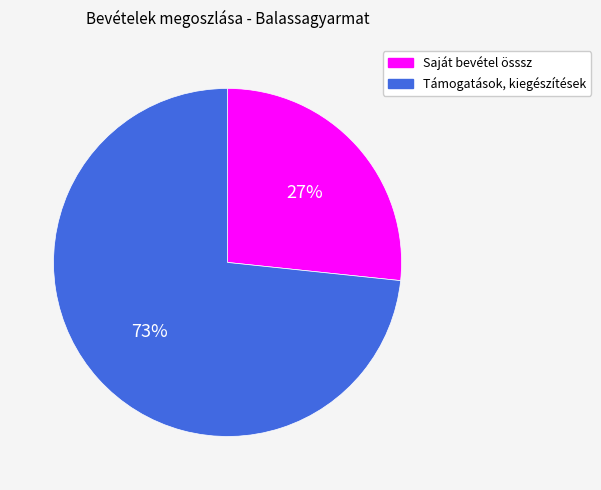

What is the largest slice in the pie chart?

Támogatások, kiegészítések